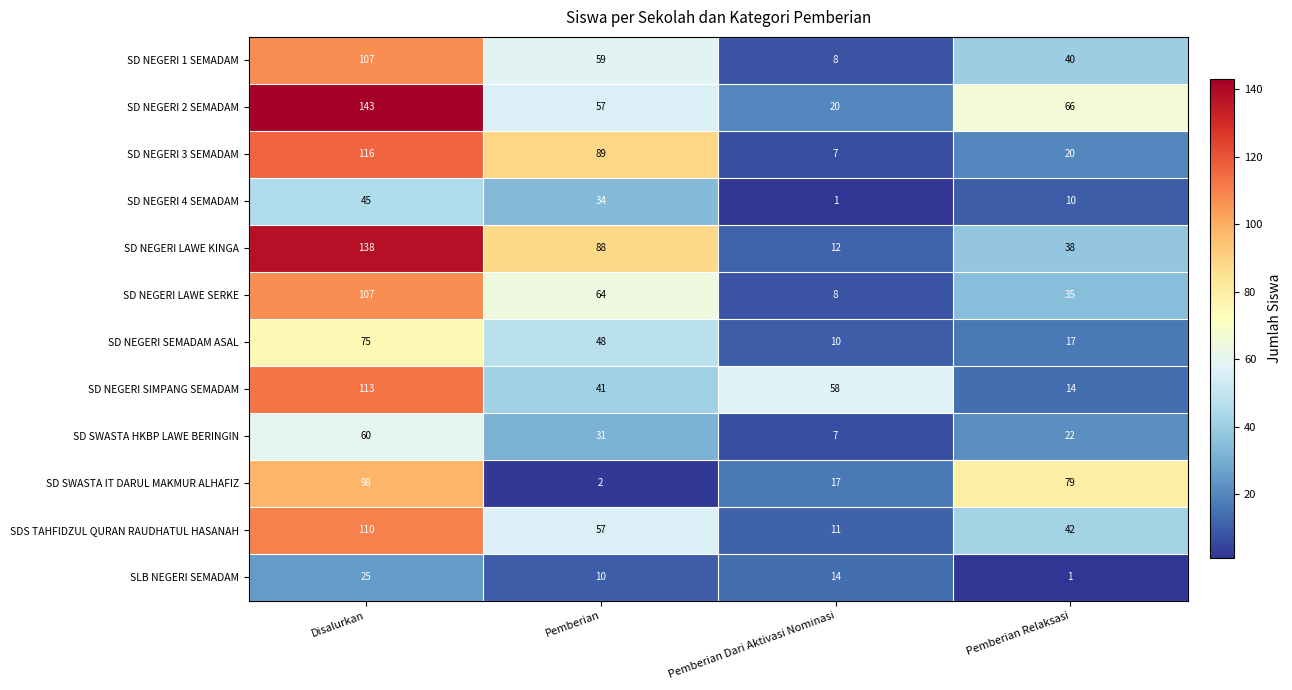

Which series changed the most between Pemberian and Pemberian Dari Aktivasi Nominasi?

SD NEGERI 3 SEMADAM